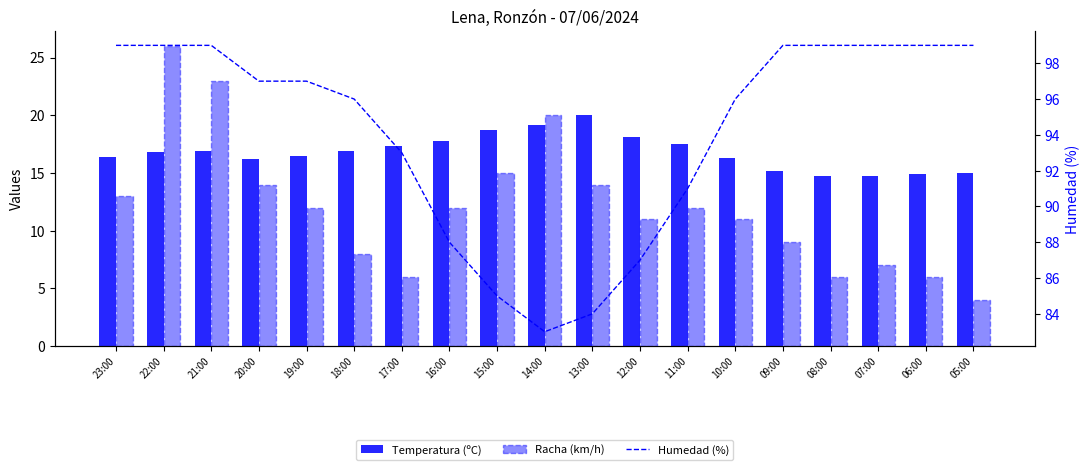

True or false: Humedad (%) has a value of 91.0 at 11:00.

True